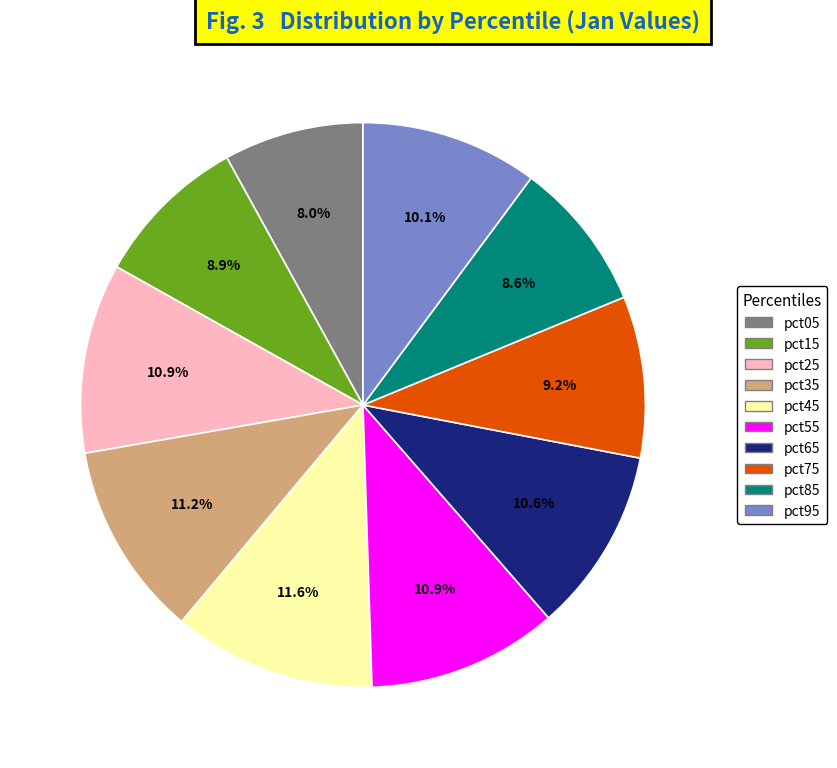

Which category has the smallest portion of the pie?

pct05